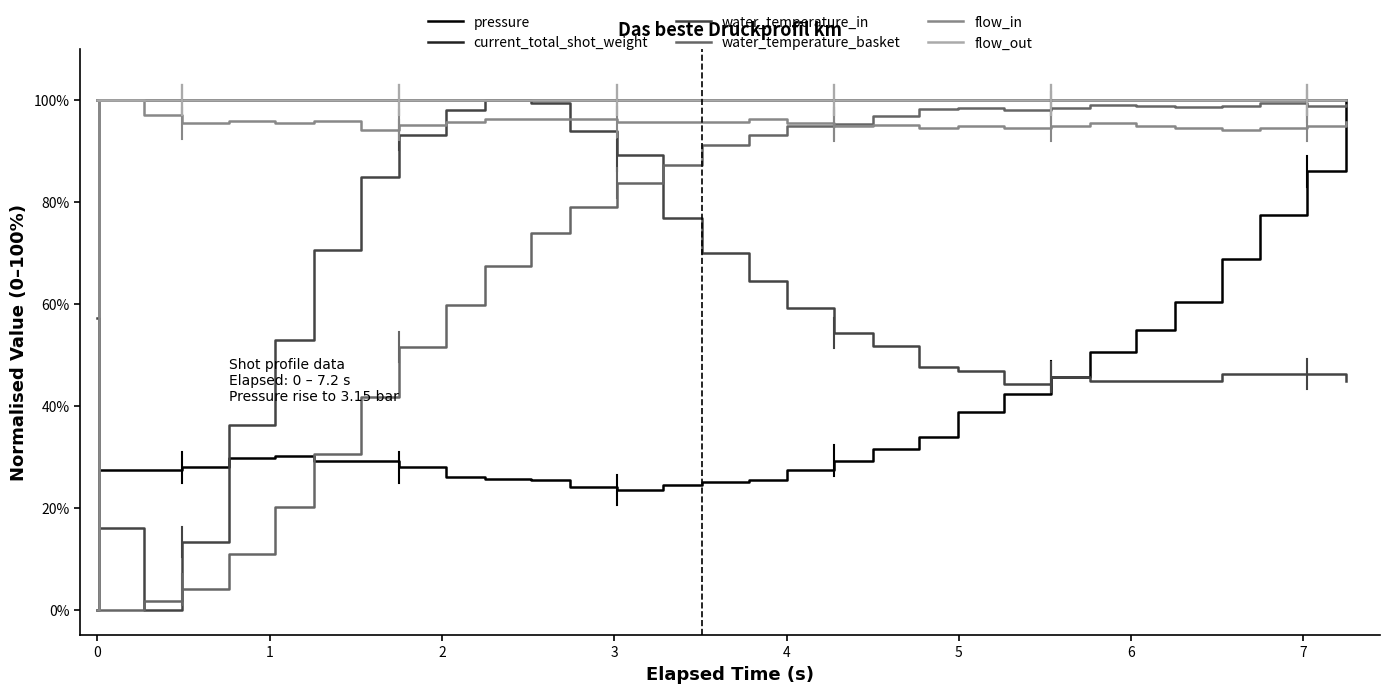

Does the chart display data point markers on the line(s)?

No